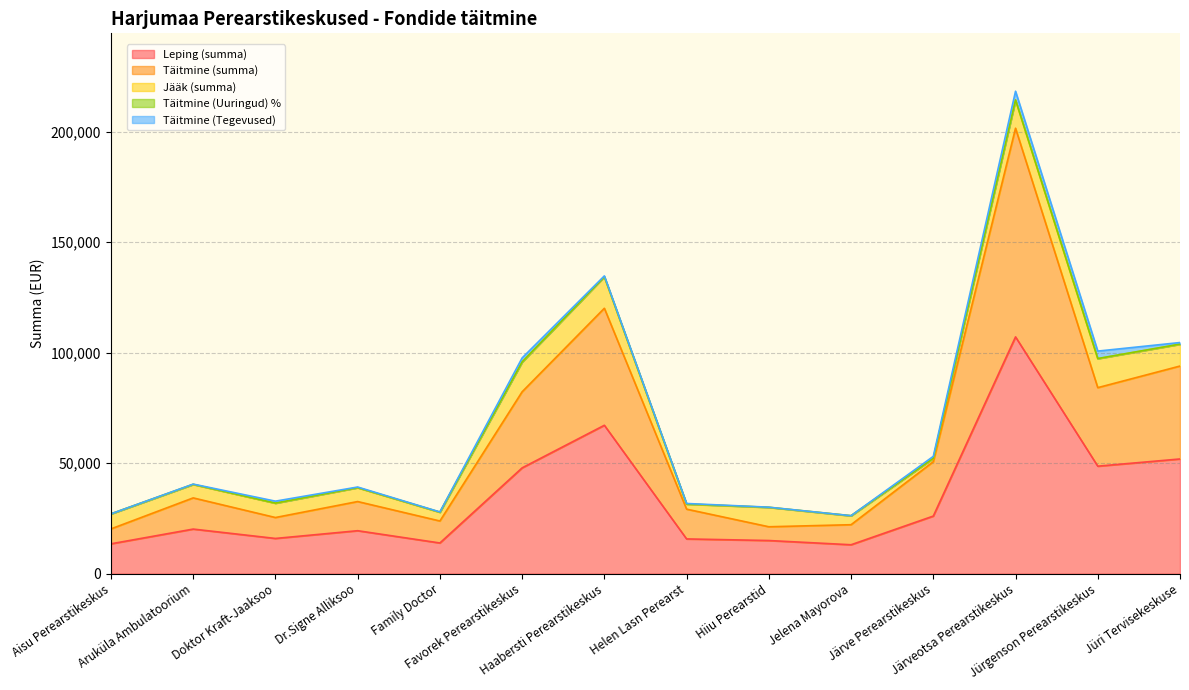

What is the value of the Leping (summa) point at the 14th from the left?

51893.2